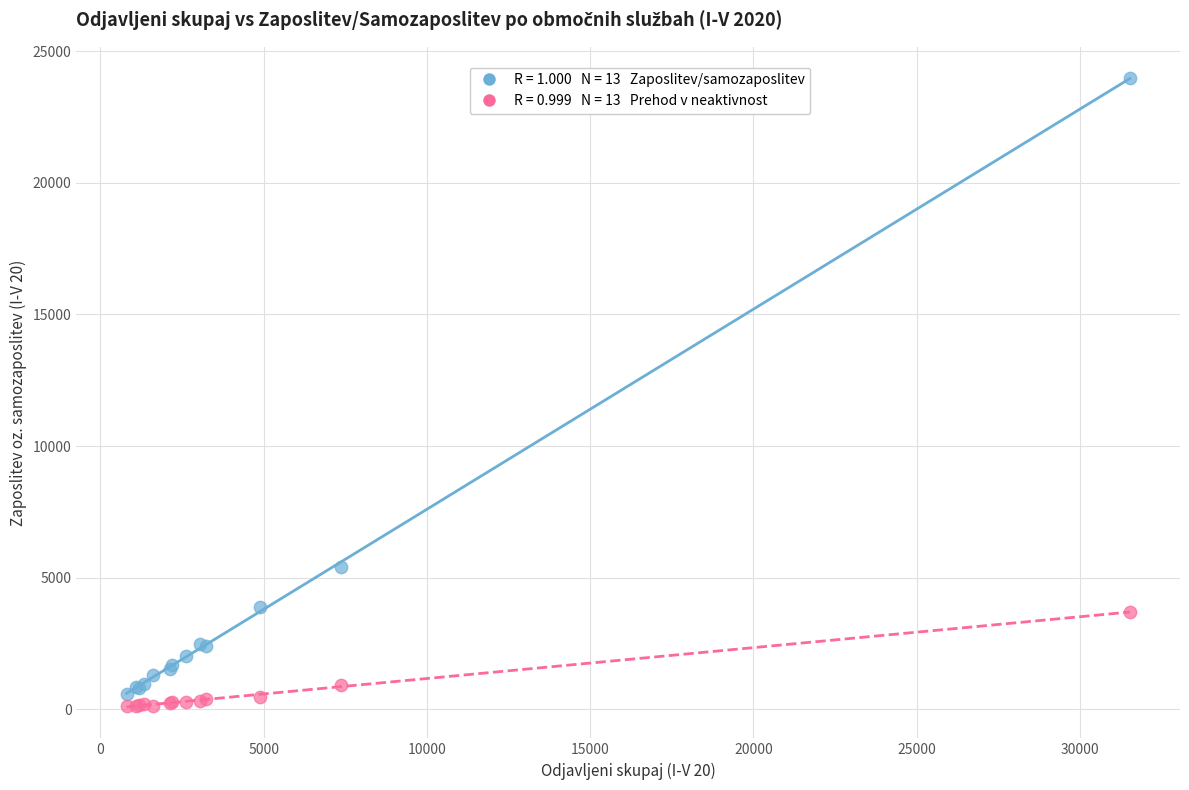

Across all series, what Y value is closest to 12041?

5406